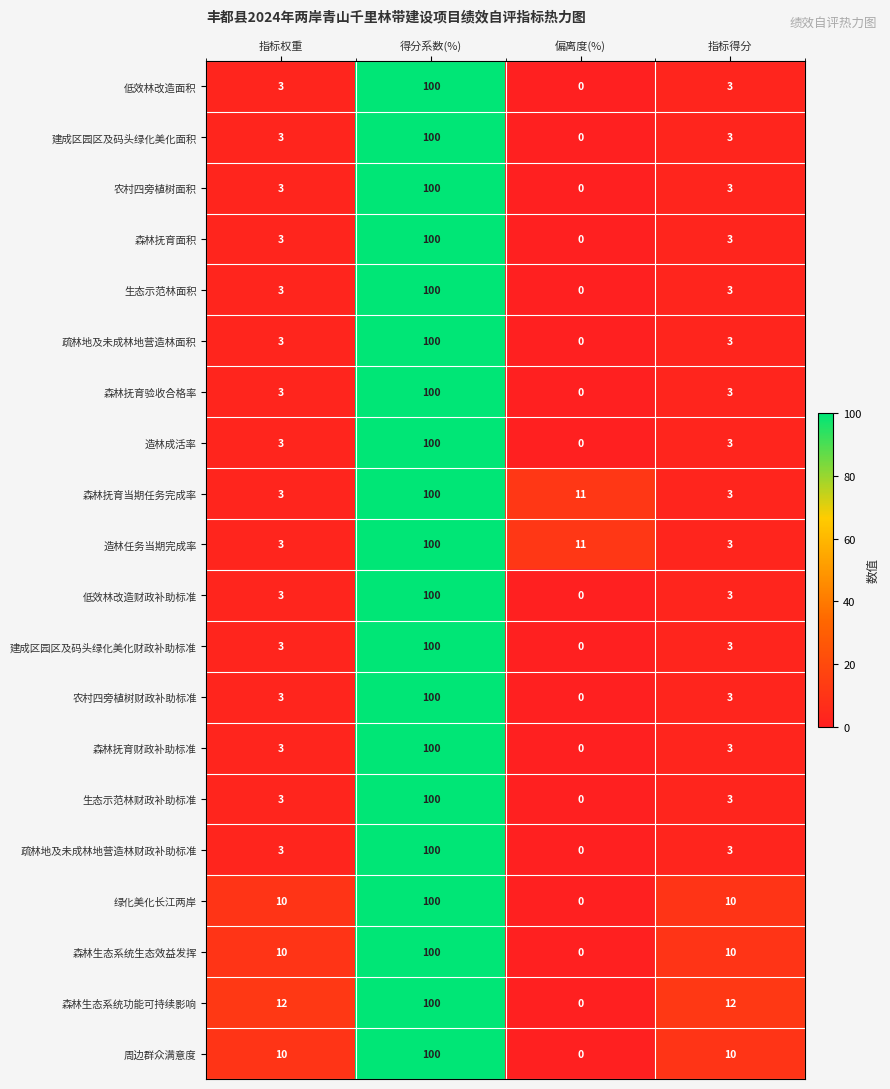

Which label corresponds to the largest value in the chart?

得分系数(%)